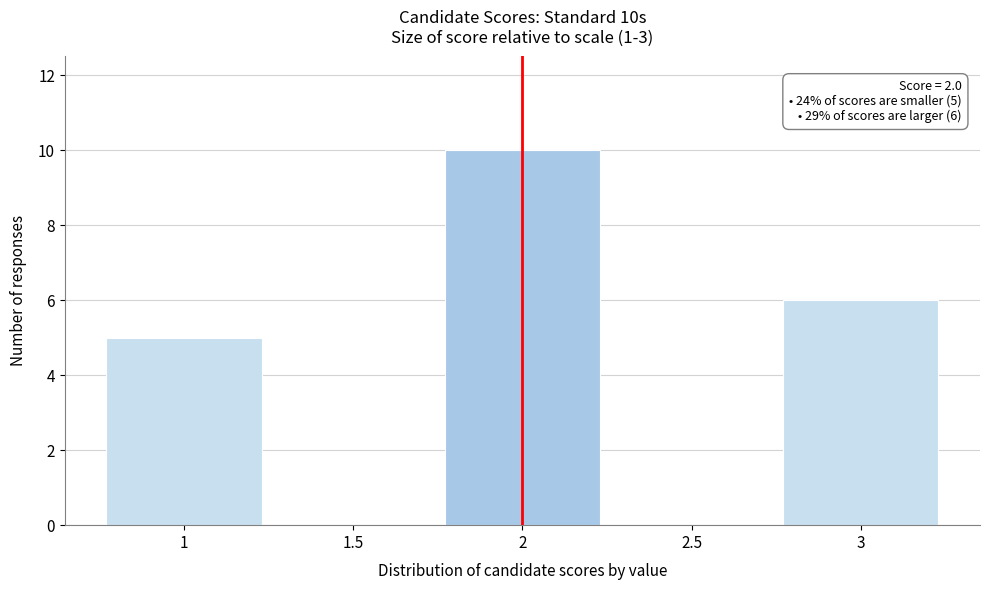

Over which range of the x-axis is the bar tallest?

1.75 to 2.25